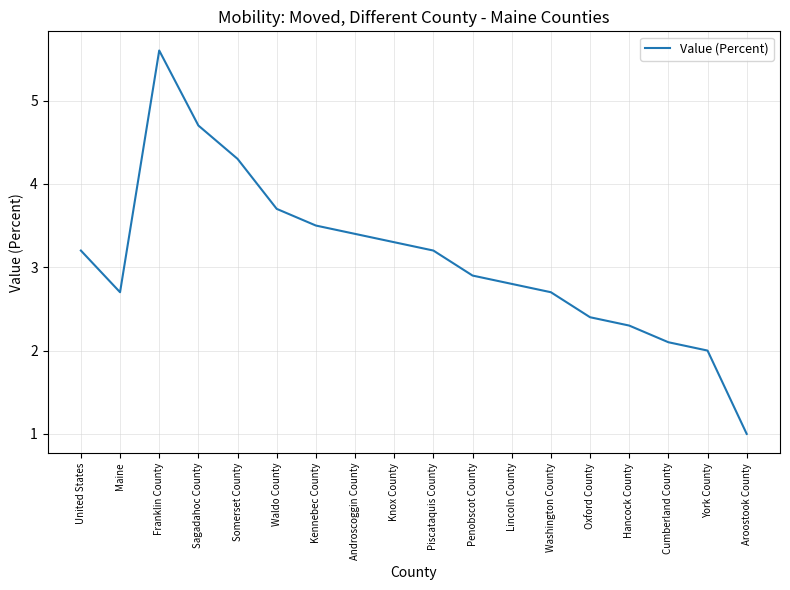

How many lines are shown in the chart?

1